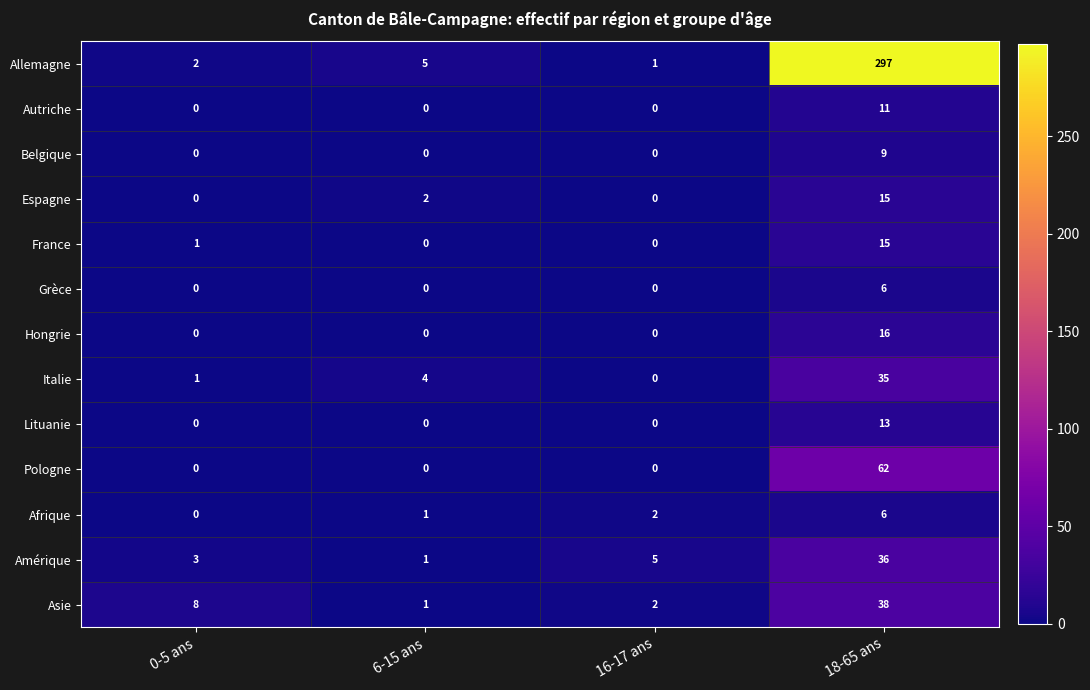

What is the maximum value for Amérique?

36